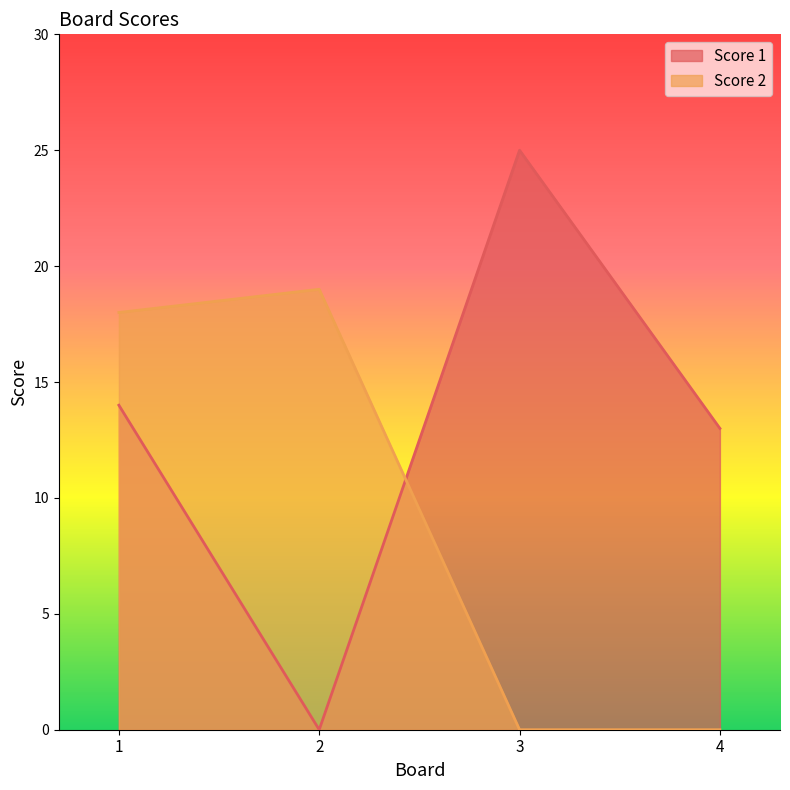

Is it true that Score 1 equals 9 at 3?

False